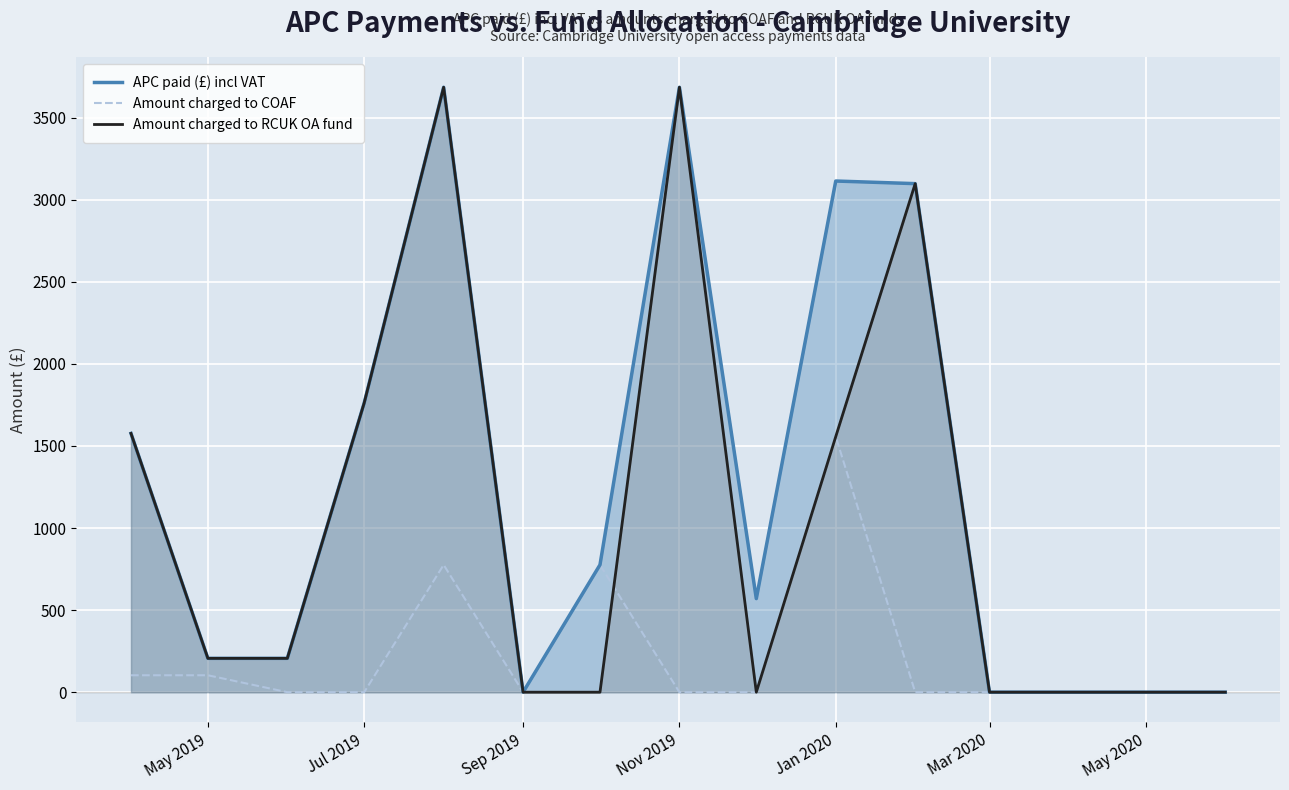

What is the greatest value displayed?

3685.1